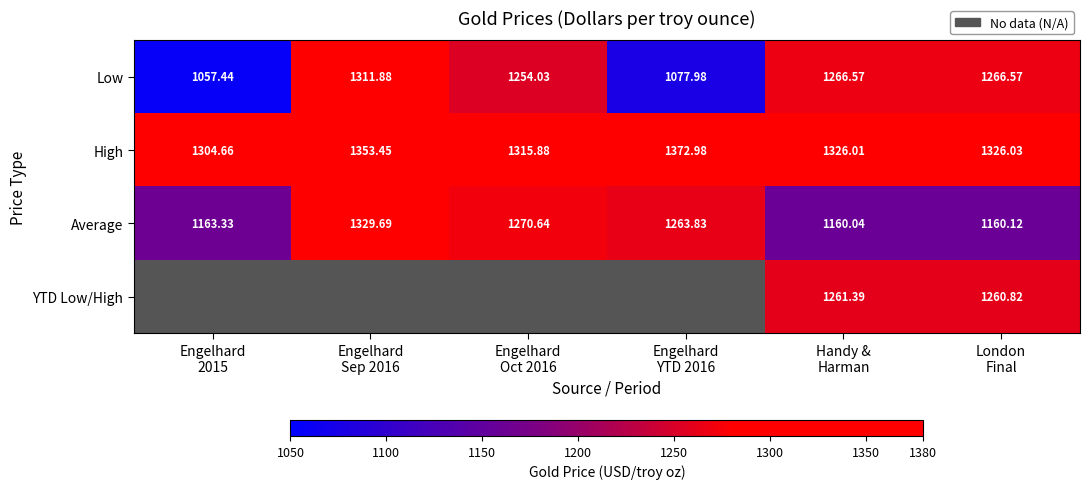

The YTD Low/High series shows 332.4 at London Final. True or false?

False